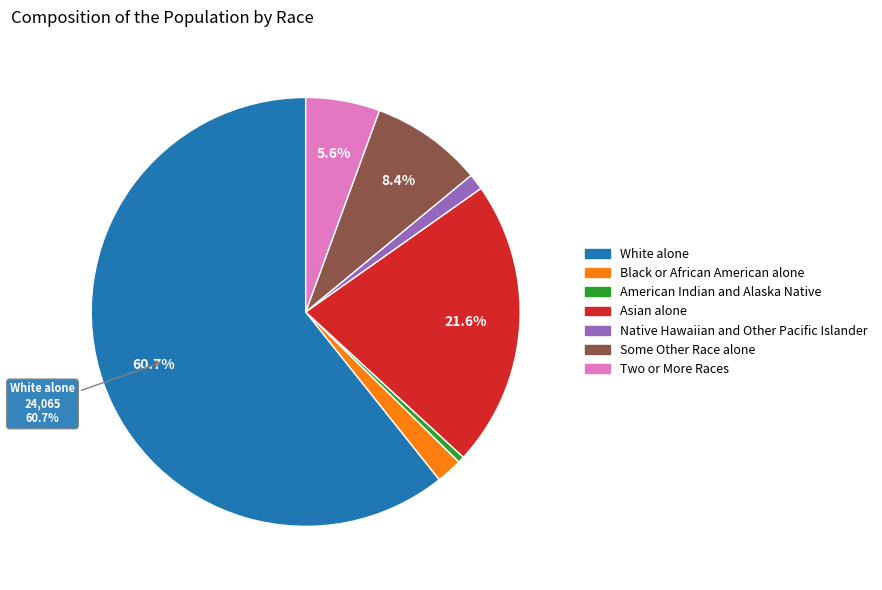

Rank the categories by value from highest to lowest.

White alone, Asian alone, Some Other Race alone, Two or More Races, Black or African American alone, Native Hawaiian and Other Pacific Islander, American Indian and Alaska Native